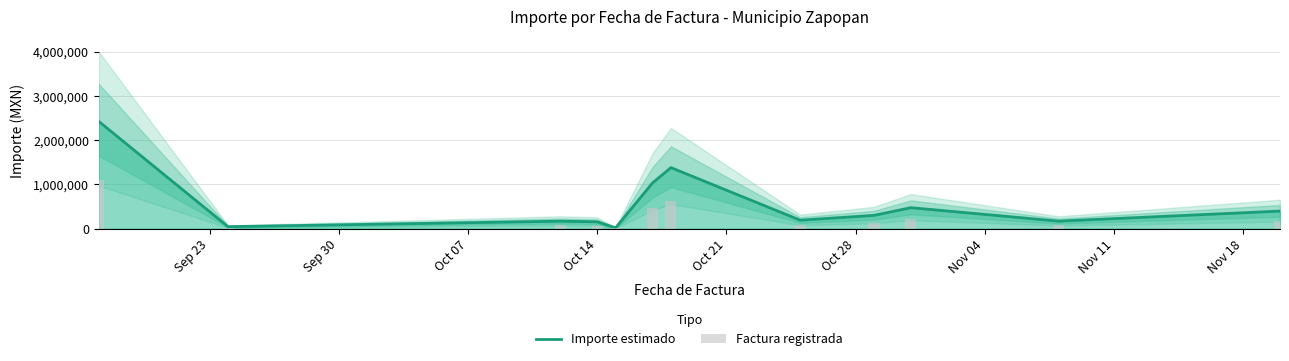

What is the value of the Importe estimado bar at the 9th from the left?

299038.6